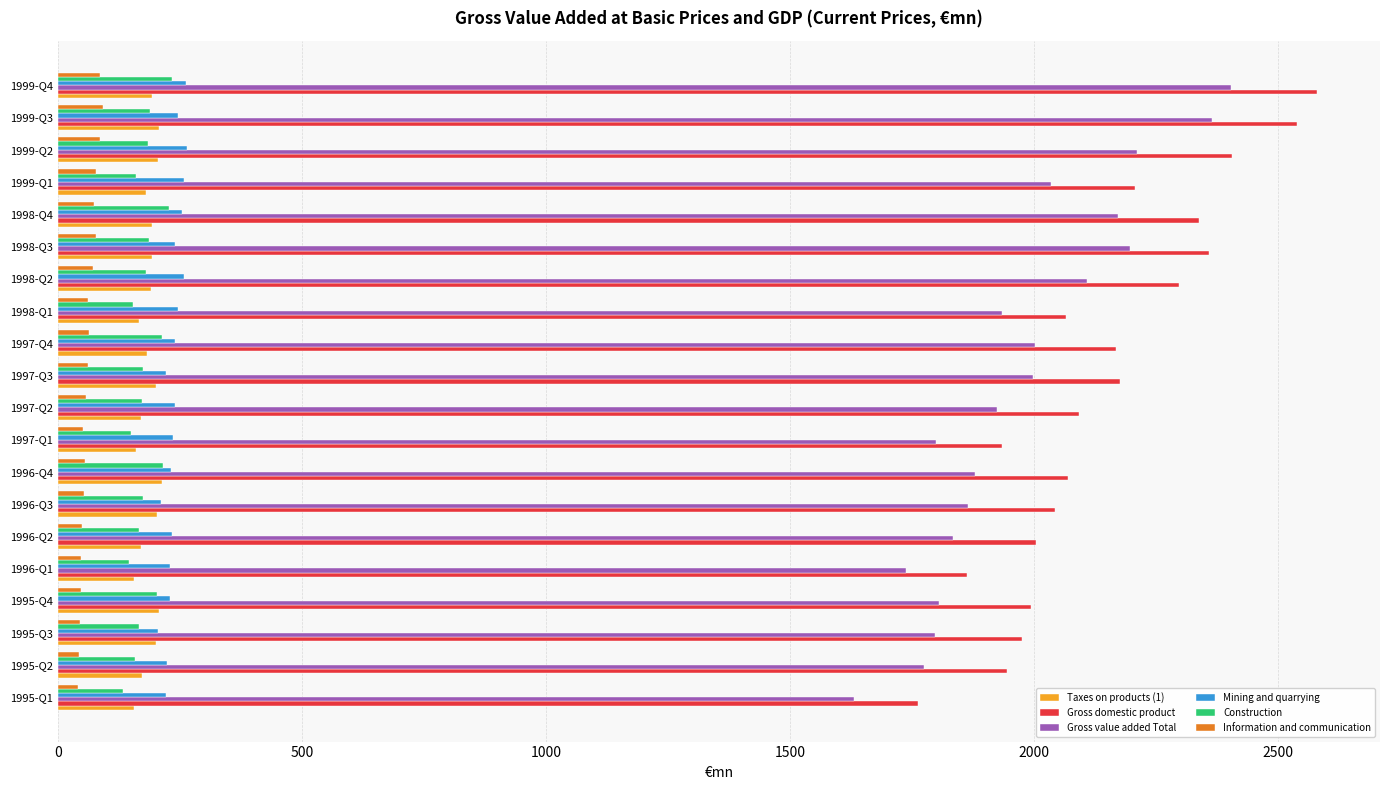

What is the difference between the maximum and second lowest values in the Taxes on products (1) series?

57.3